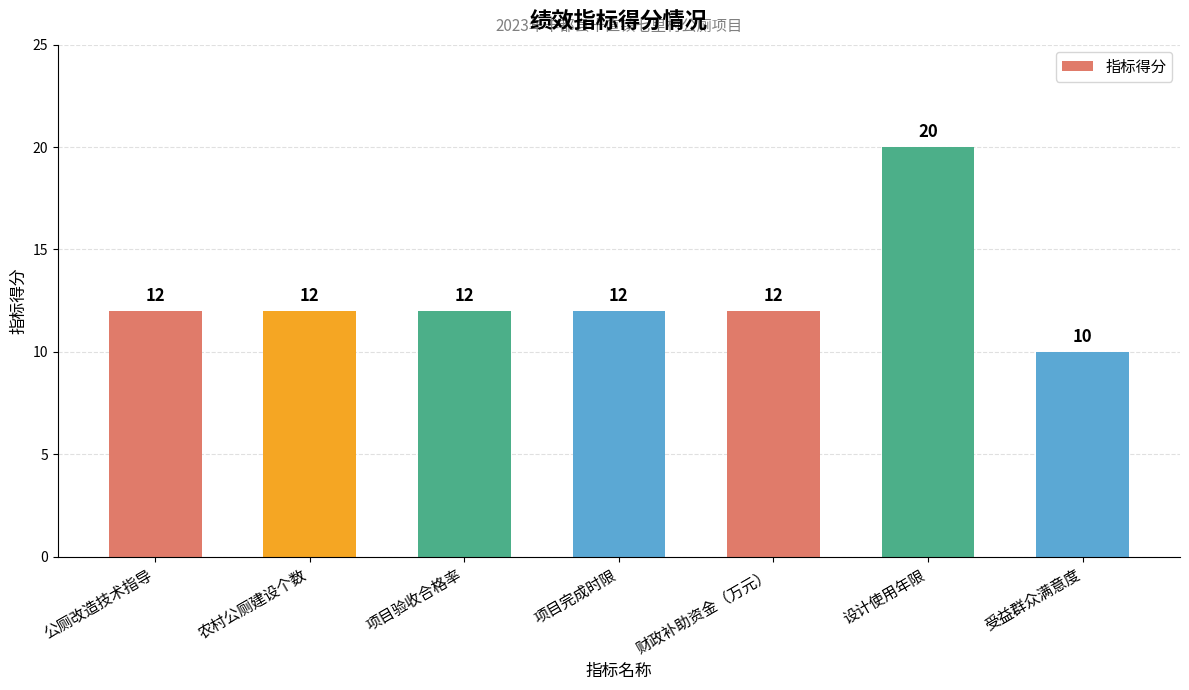

Count the values in the range 12 to 13.

5